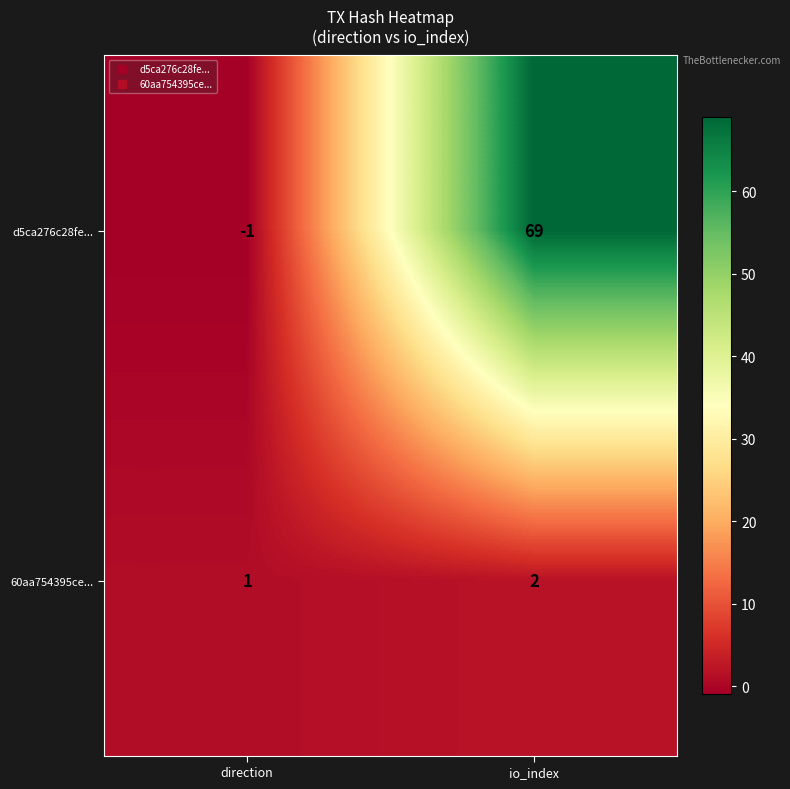

How many values in d5ca276c28fe... are above zero?

1